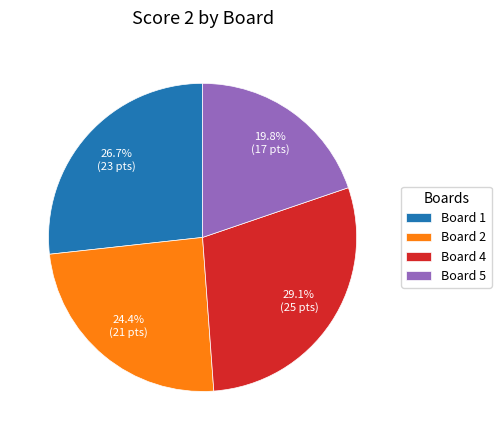

True or false: Board 4 accounts for 29% of the total.

True